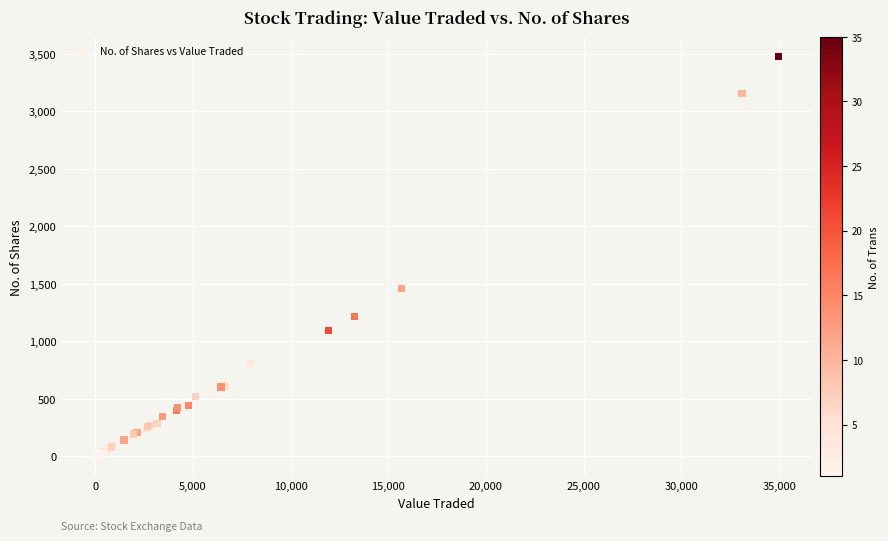

What Y value in the scatter plot is closest to 1739?

1458